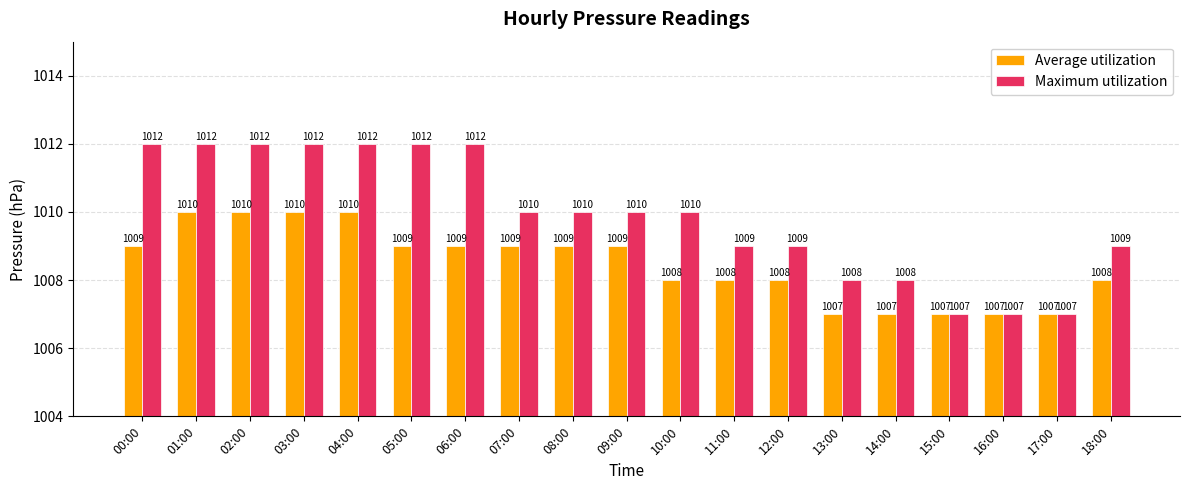

How many groups of bars are there?

19